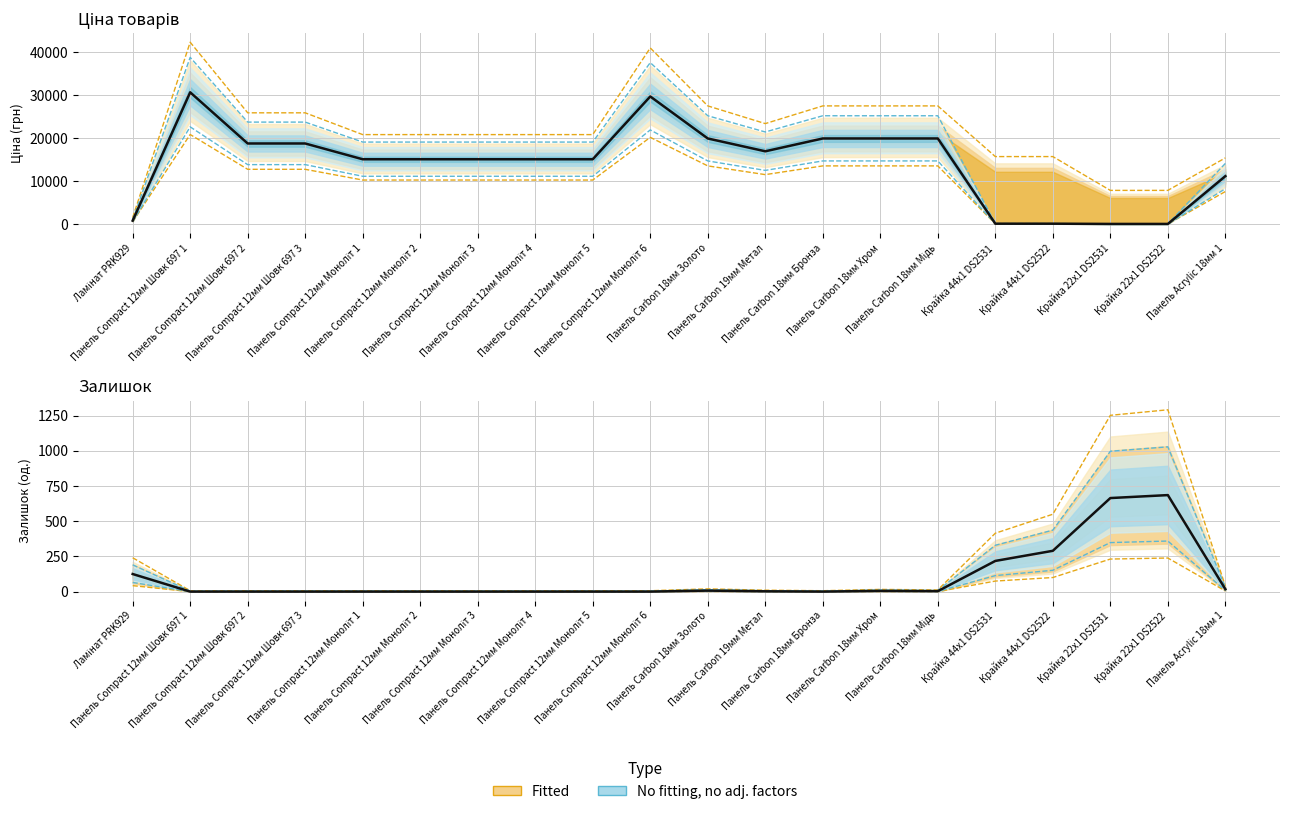

True or false: Доп. ціна has more than 0 interior local peaks.

True